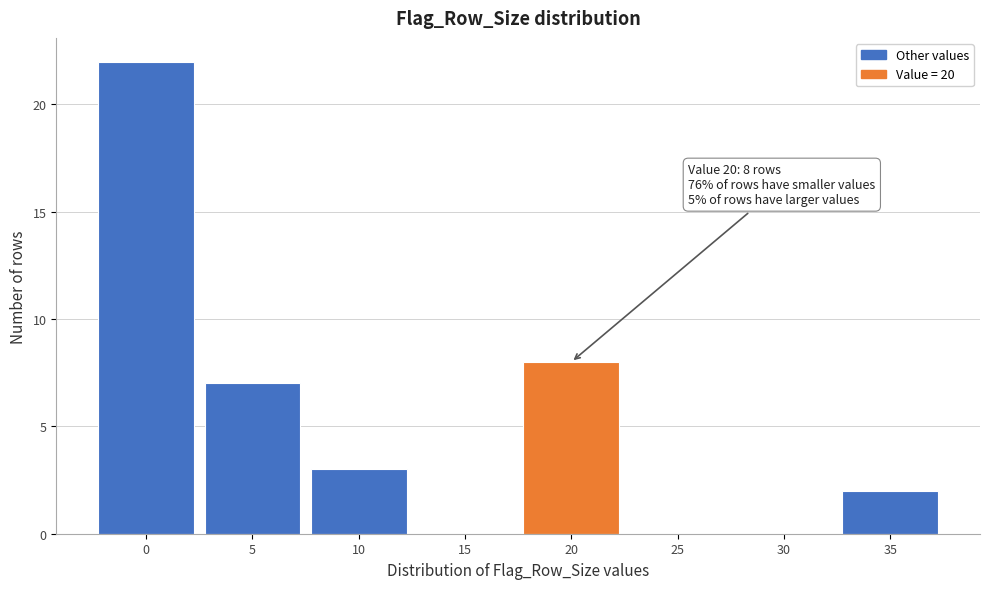

Reading left to right, extract all data points from this chart.

0=22	5=7	10=3	15=0	20=8	25=0	30=0	35=2